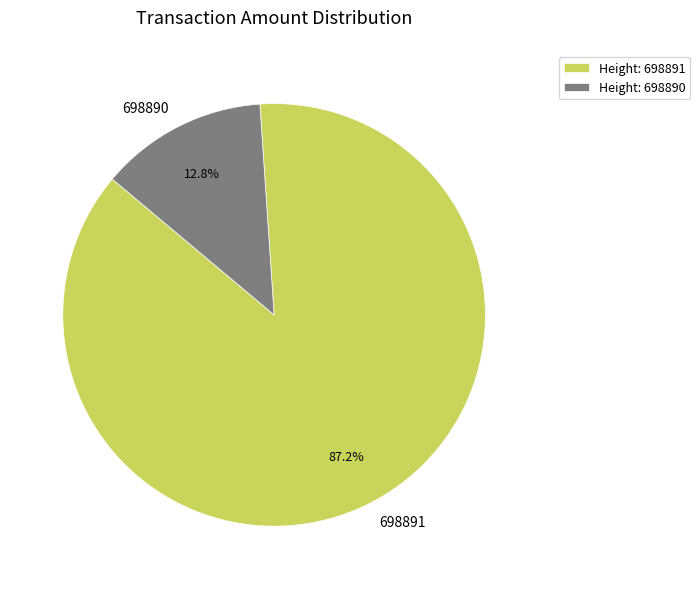

Rank the categories by value from lowest to highest.

698890, 698891